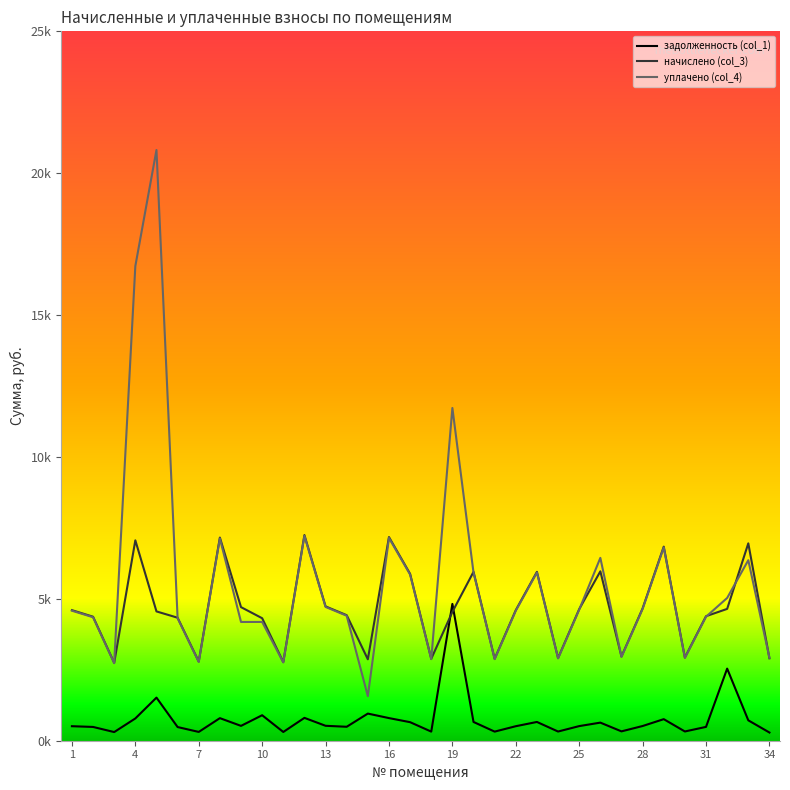

Which series has the widest spread of values?

уплачено (col_4)